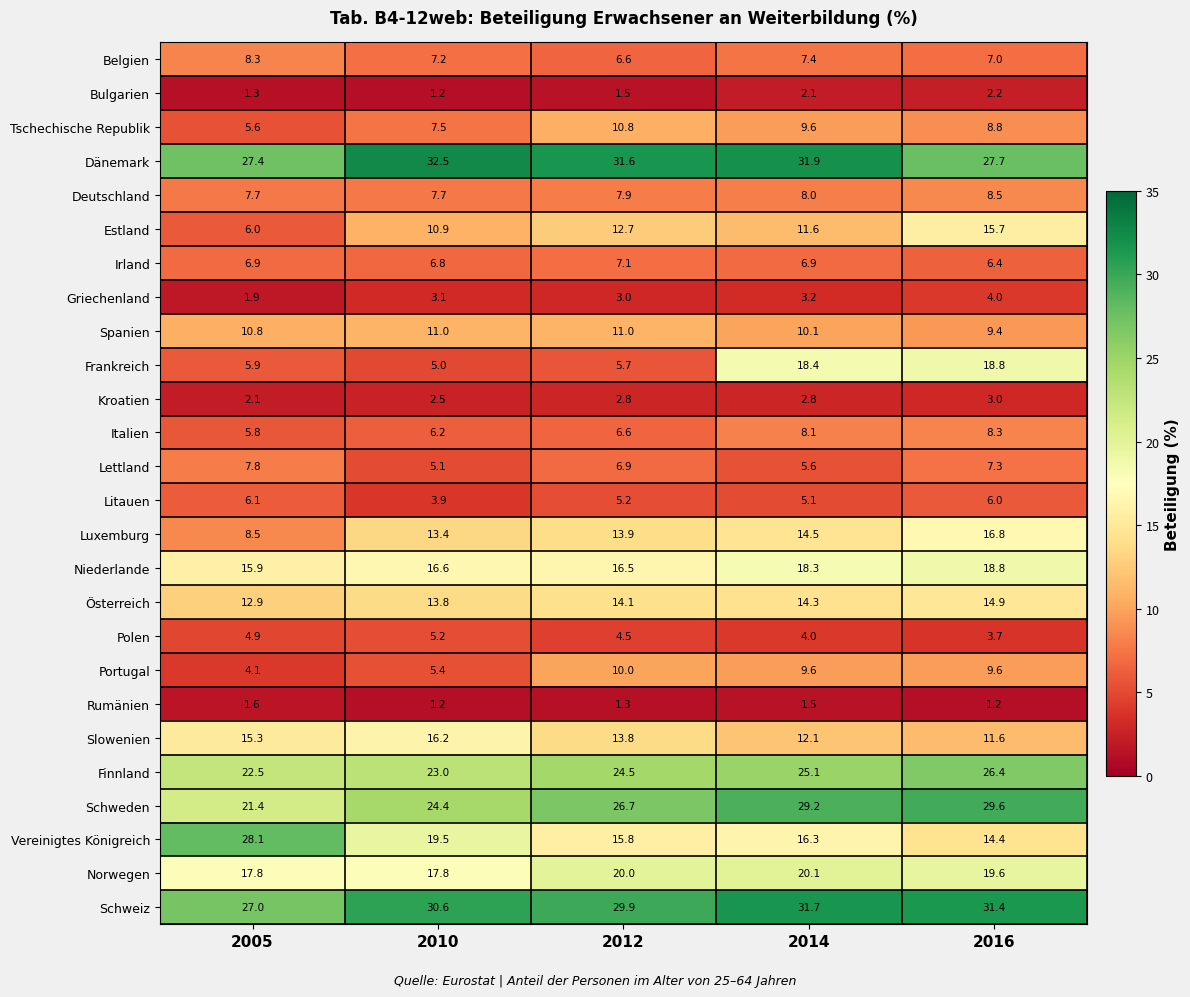

What is the maximum value for Tschechische Republik?

10.8